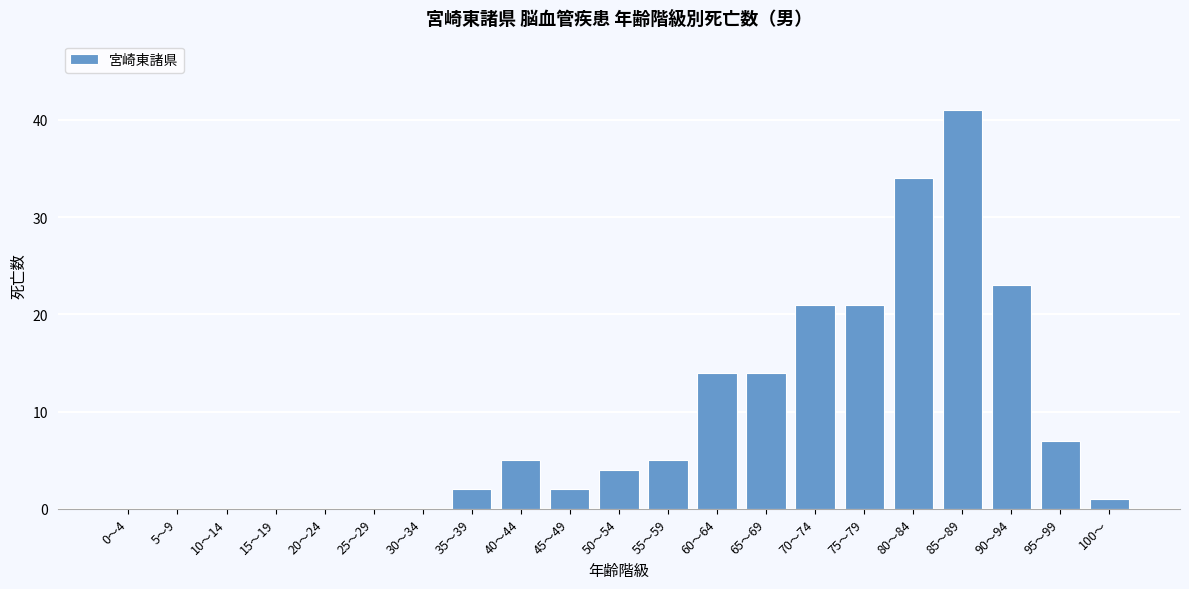

Reading left to right, list all the values displayed in this chart.

0～4=0	5～9=0	10～14=0	15～19=0	20～24=0	25～29=0	30～34=0	35～39=2	40～44=5	45～49=2	50～54=4	55～59=5	60～64=14	65～69=14	70～74=21	75～79=21	80～84=34	85～89=41	90～94=23	95～99=7	100～=1